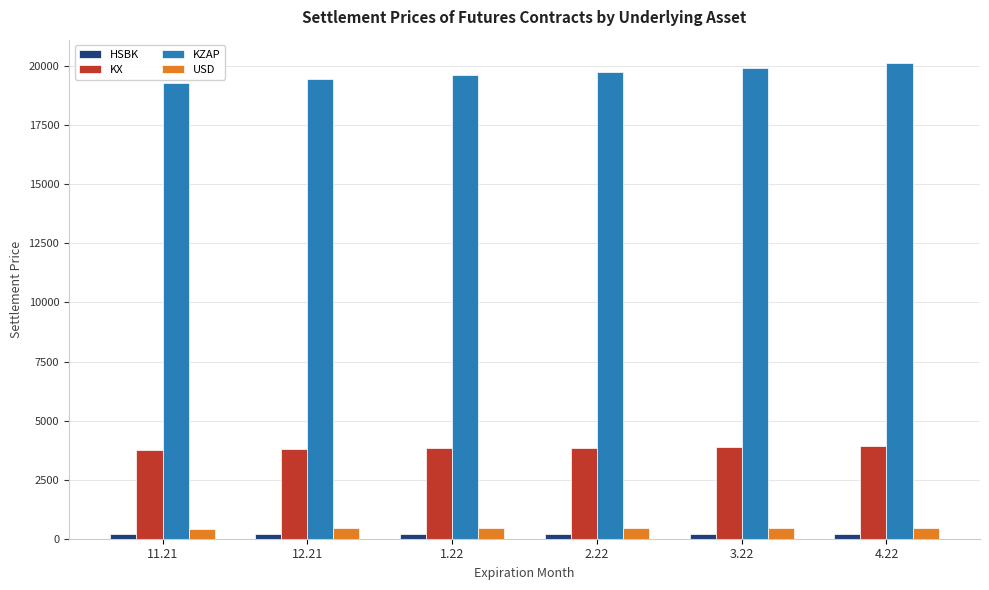

How many data points in KZAP are less than 19766?

3